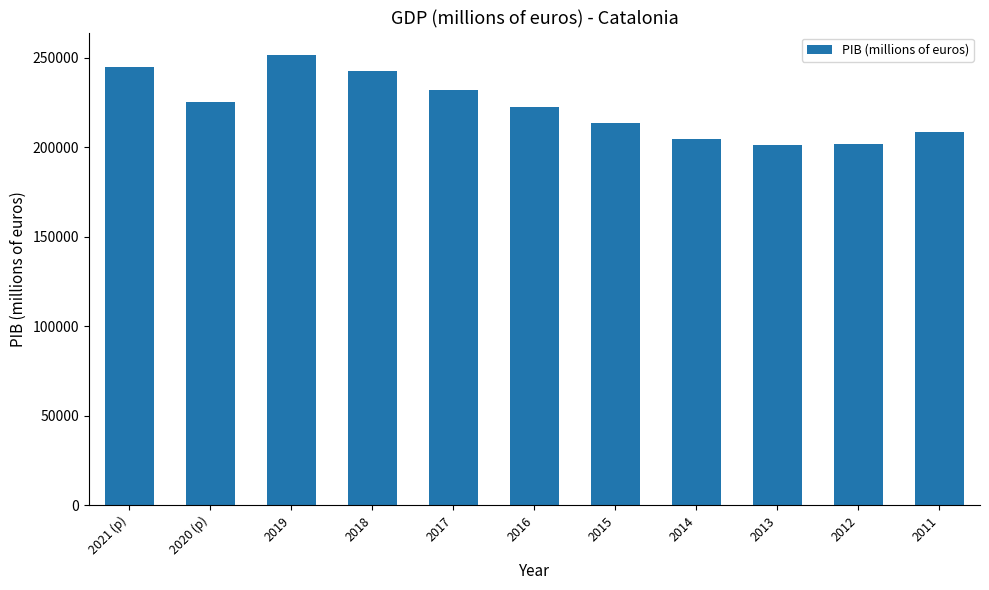

Between 2018 and 2019, which is larger?

2019